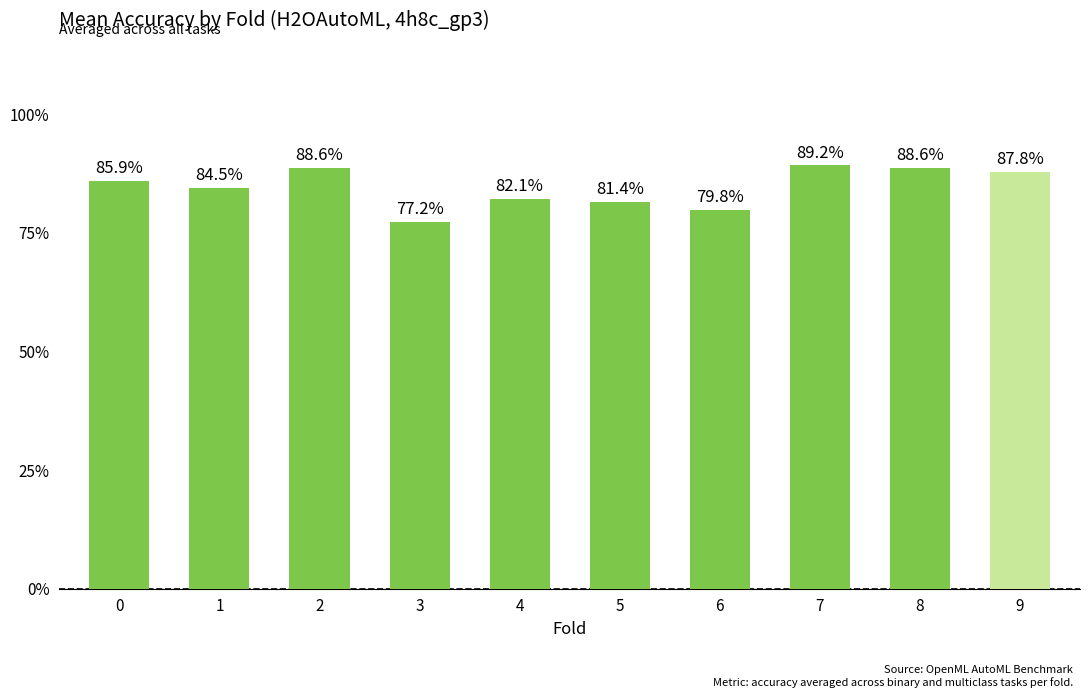

Are the bars horizontal?

No